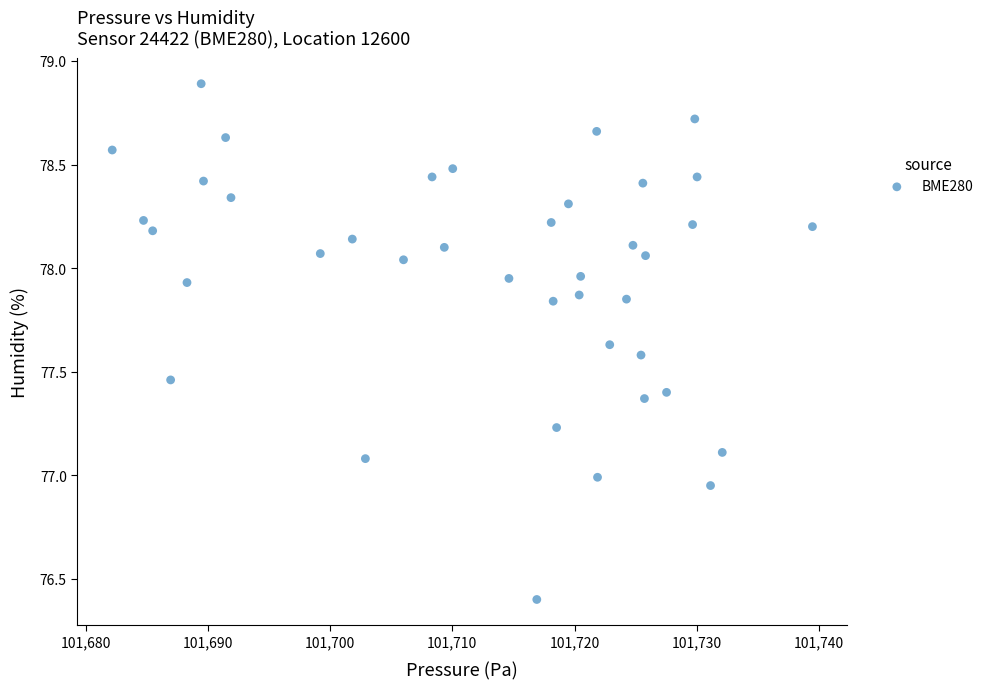

What is the range of X values (max minus min)?

57.3